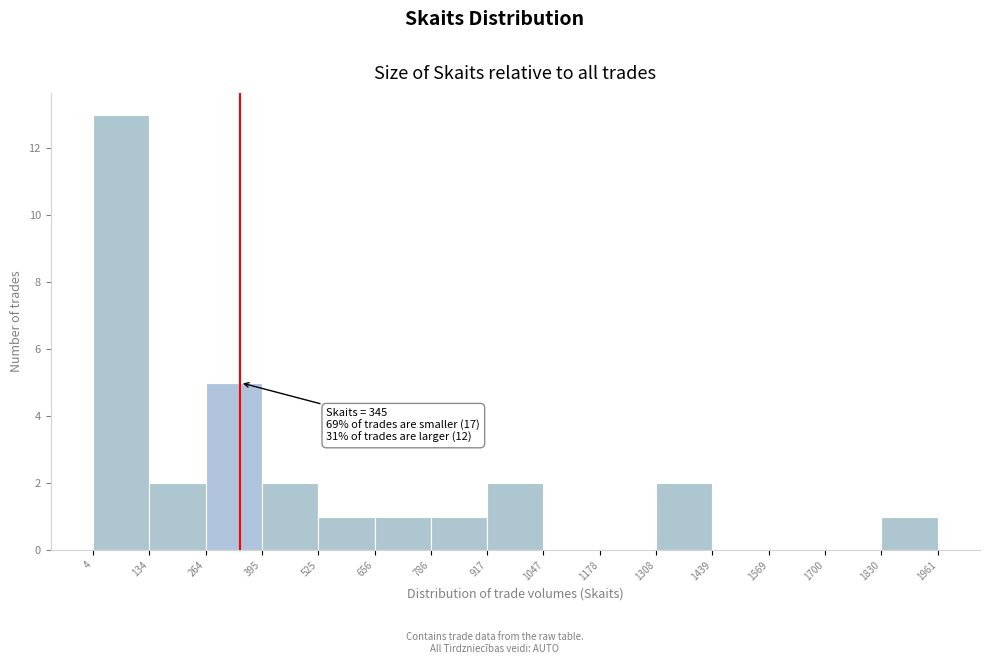

Over which range of the x-axis is the bar tallest?

4 to 134